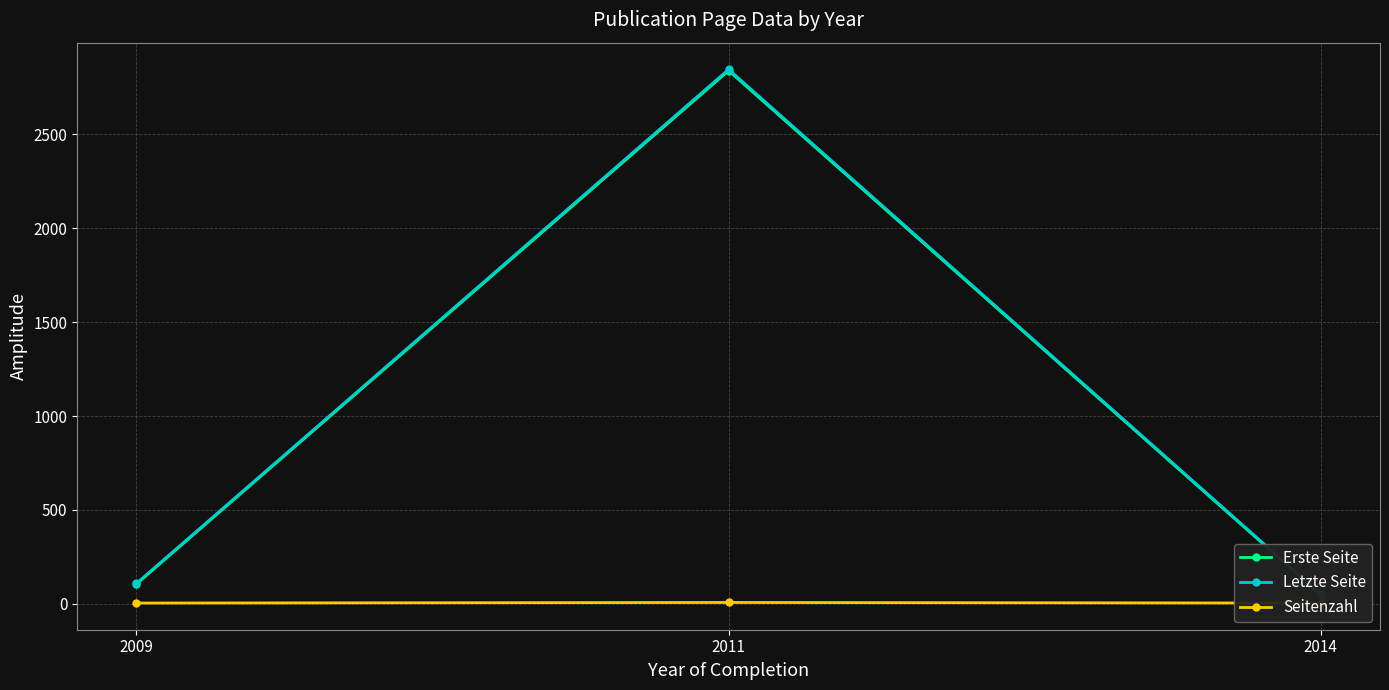

Reading left to right, transcribe all the data shown in this chart.

Erste Seite: 105	2839	47
Letzte Seite: 109	2846	51
Seitenzahl: 4	7	4